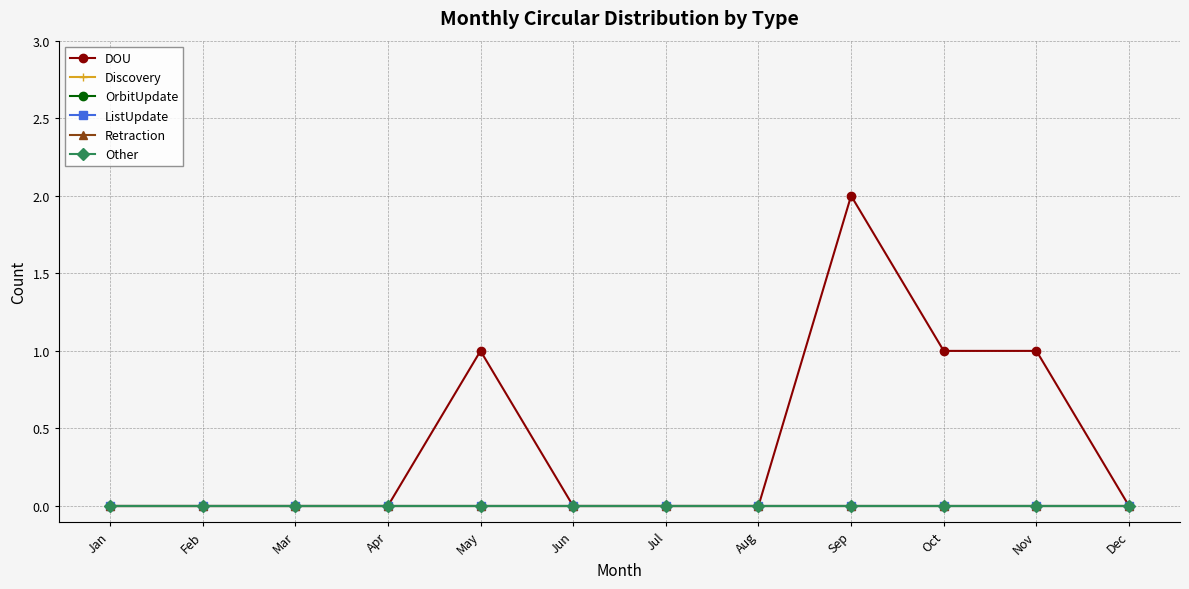

Does the chart have visible grid lines?

Yes